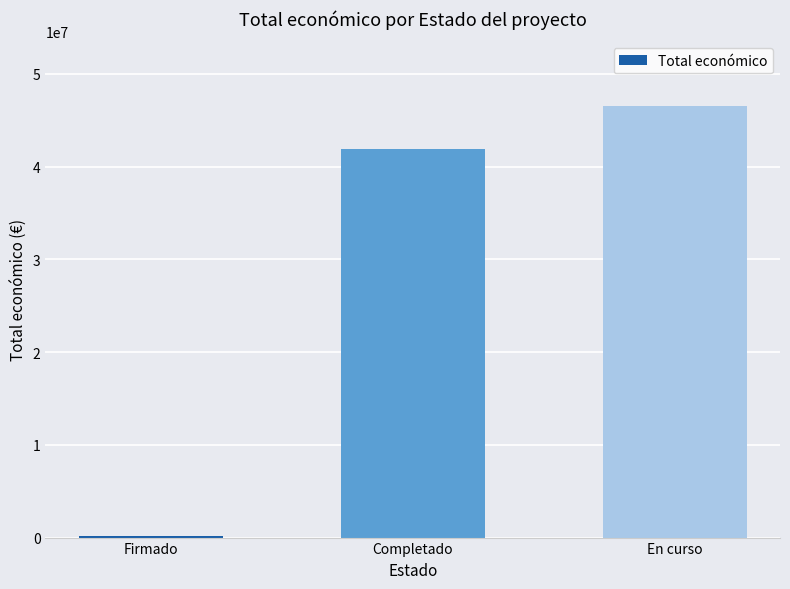

Reading left to right, what are all the values shown in this chart?

206641	41913458	46523428